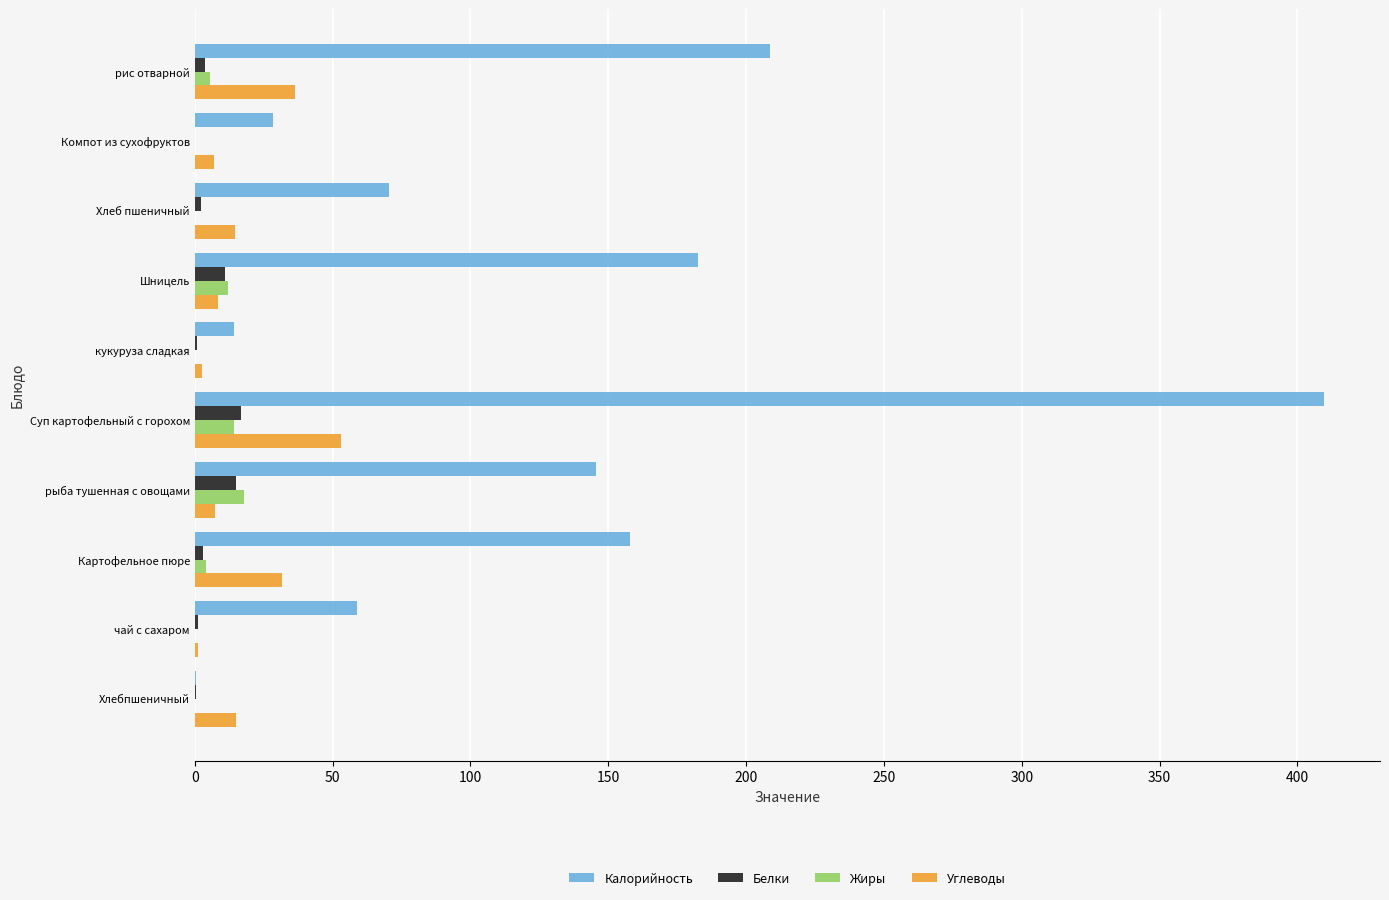

What is the sum of all Жиры values?

54.3